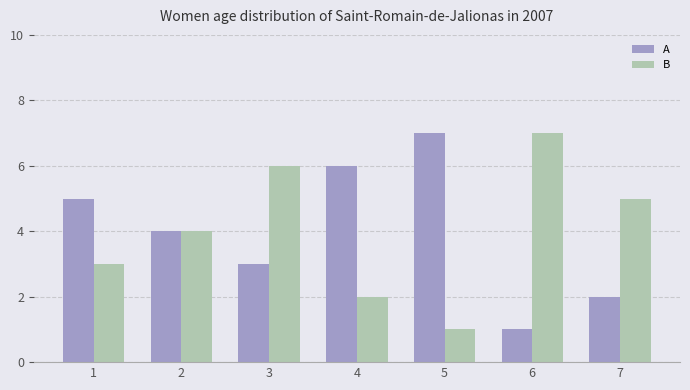

What is the maximum value shown in the chart?

7